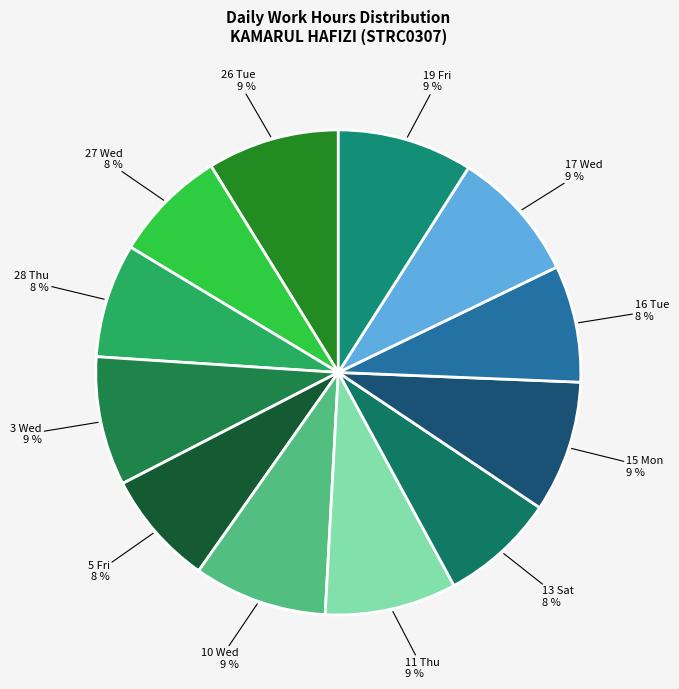

True or false: 27 Wed accounts for 8% of the total.

True